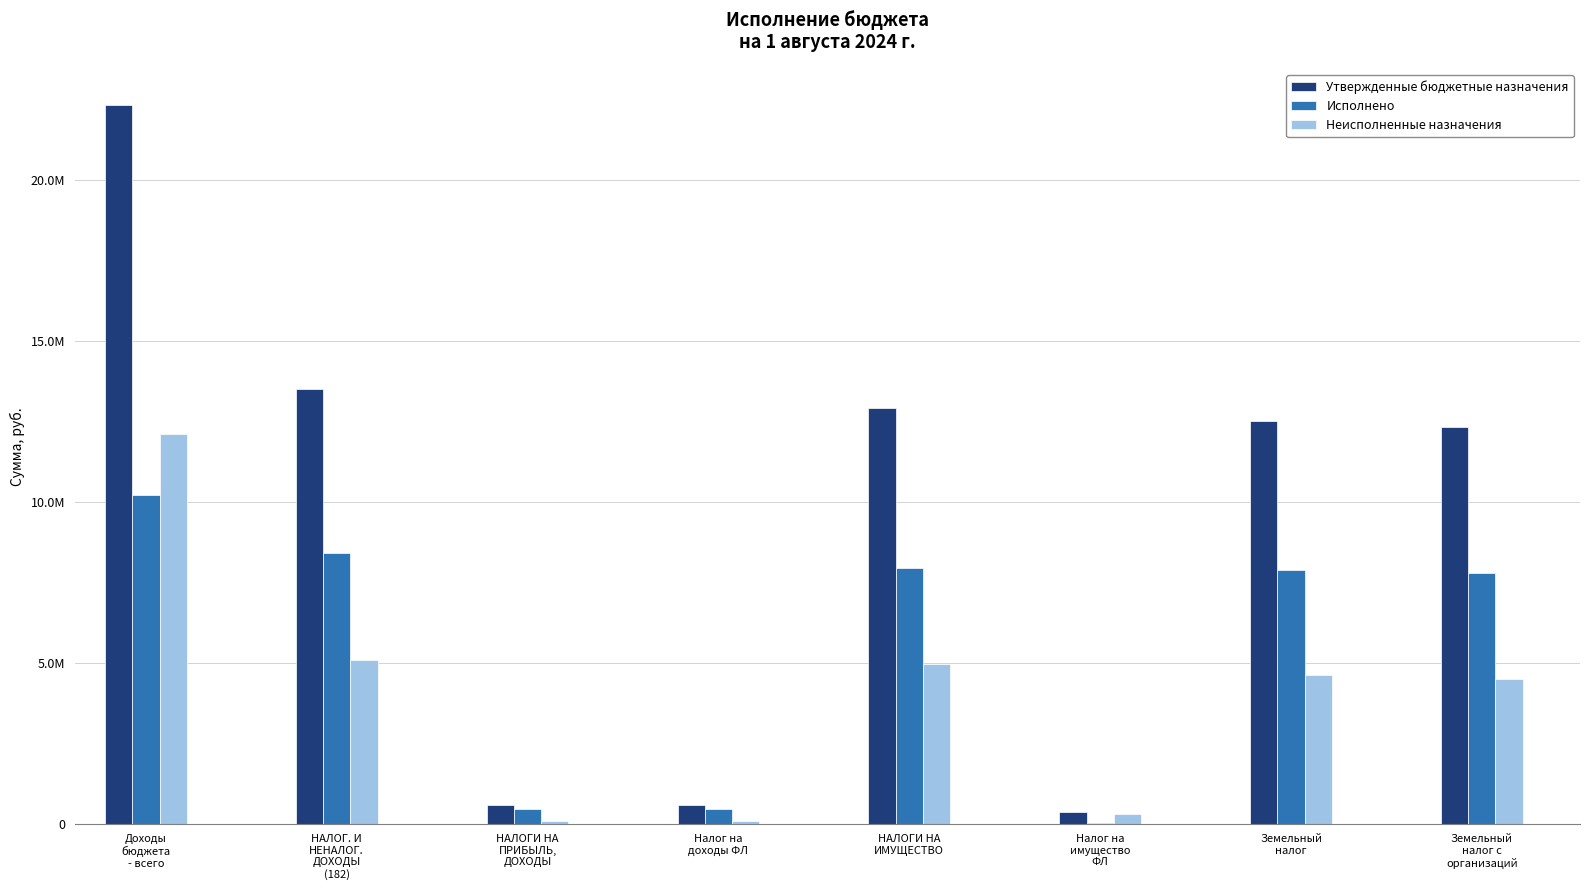

At which category does the chart reach its peak across all series?

Доходы
бюджета
- всего